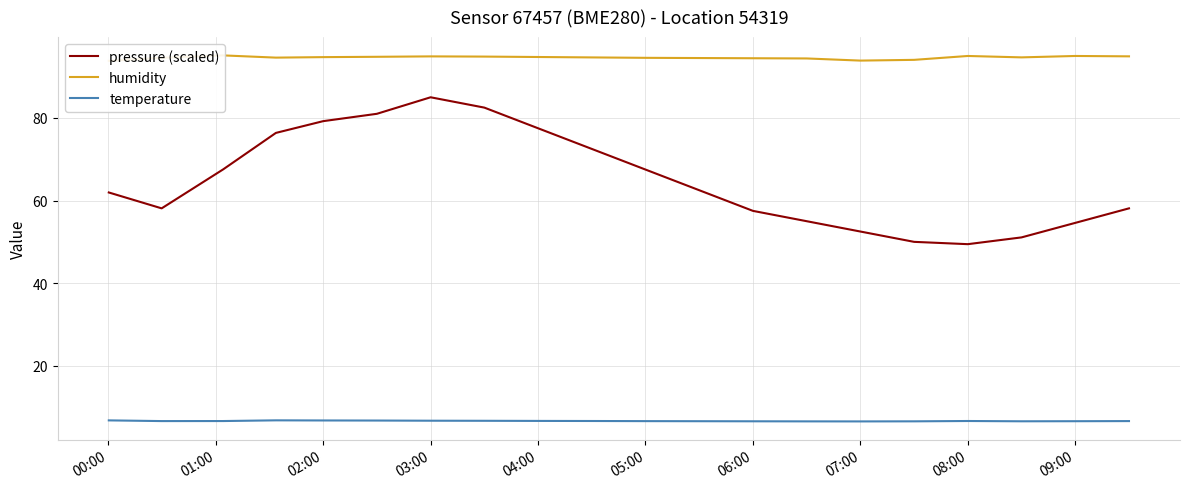

What is the sum of all humidity values?

1892.2